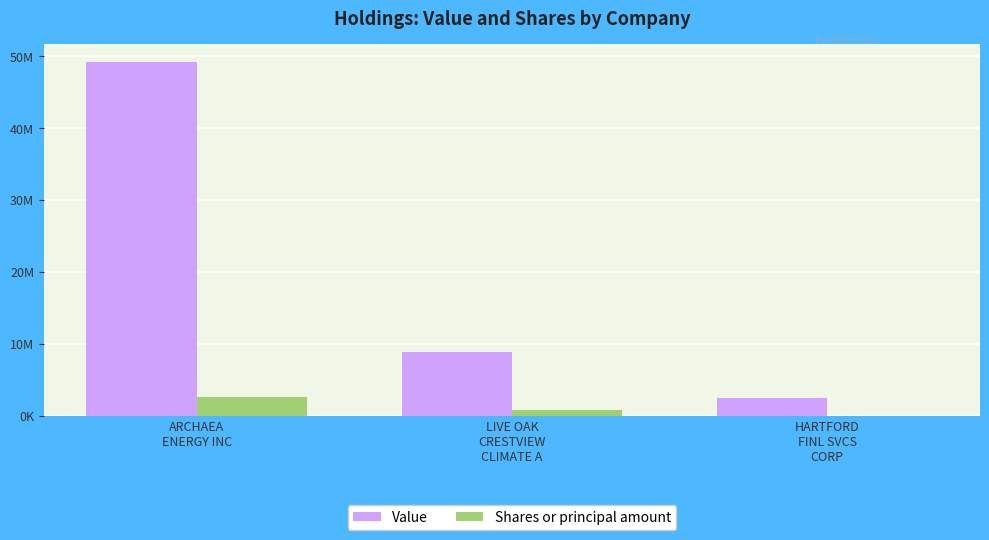

Count the Value values in the range 2459000 to 49229000.

3